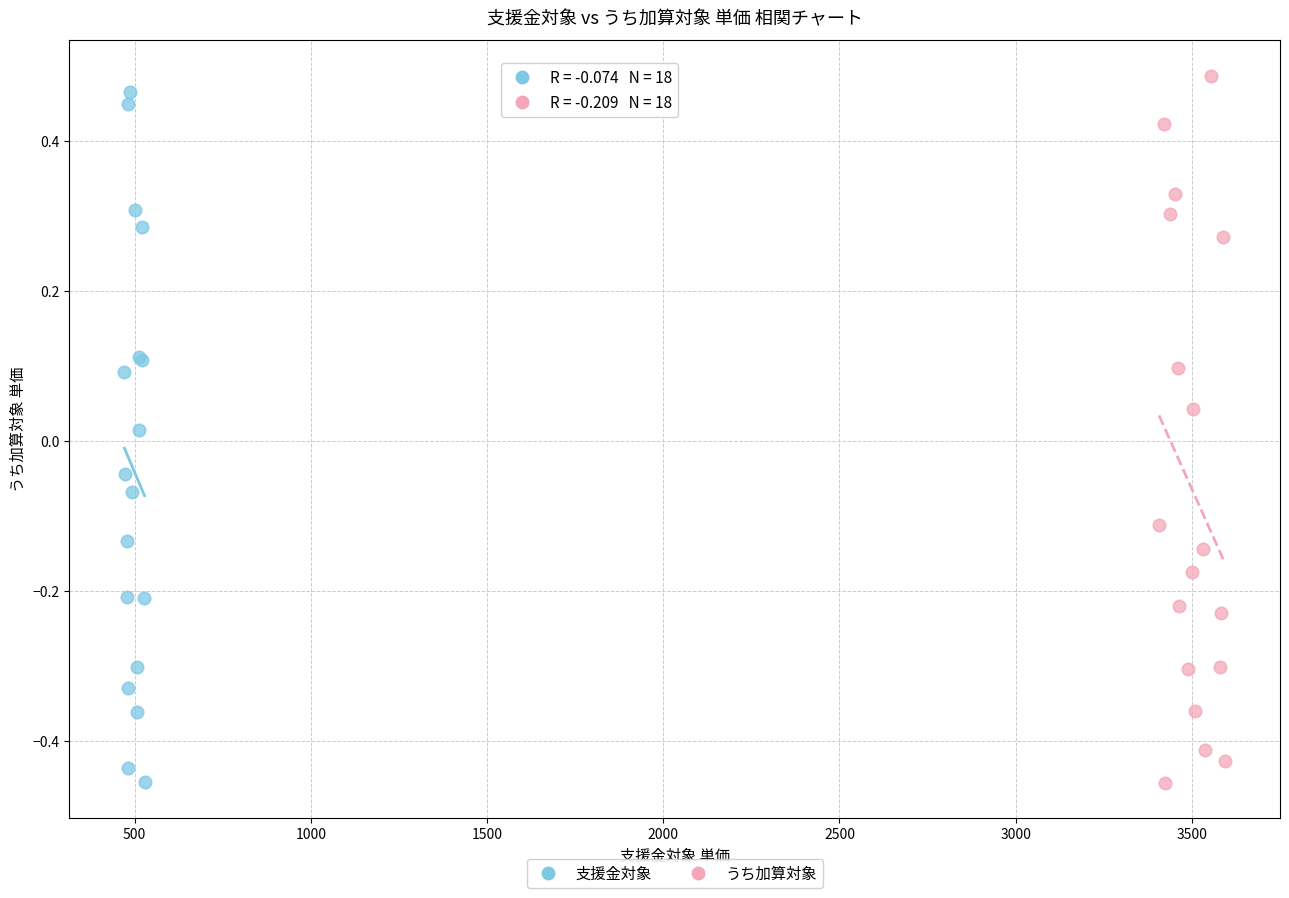

What are all the series names shown in the legend?

支援金対象, うち加算対象